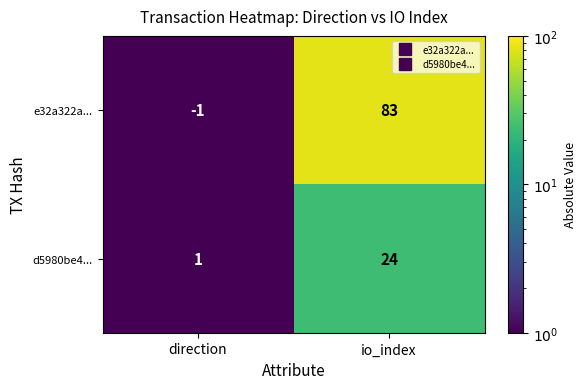

At which category is the sum across all series the highest?

io_index